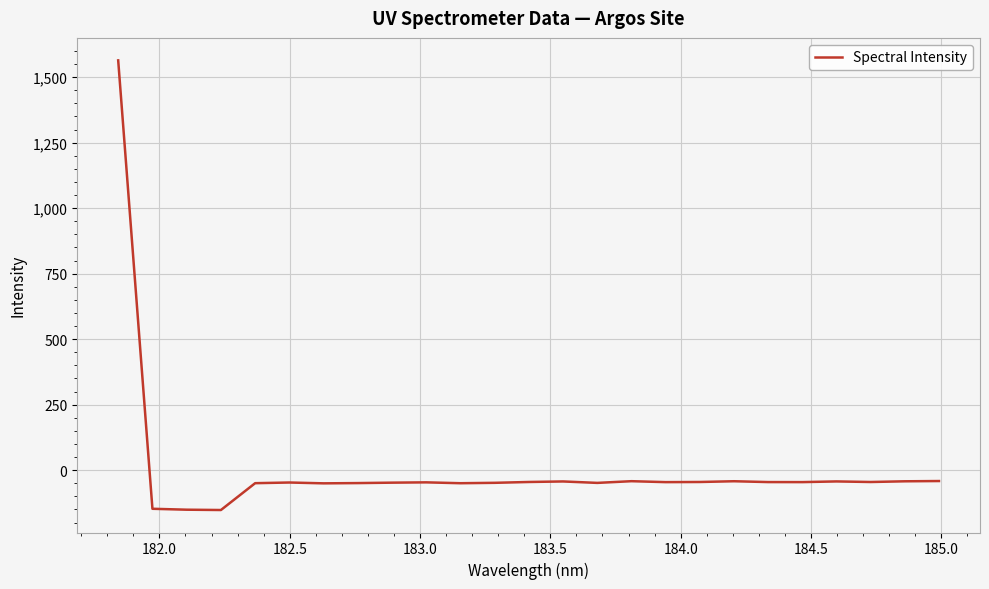

What is the maximum value shown in the chart?

1564.0